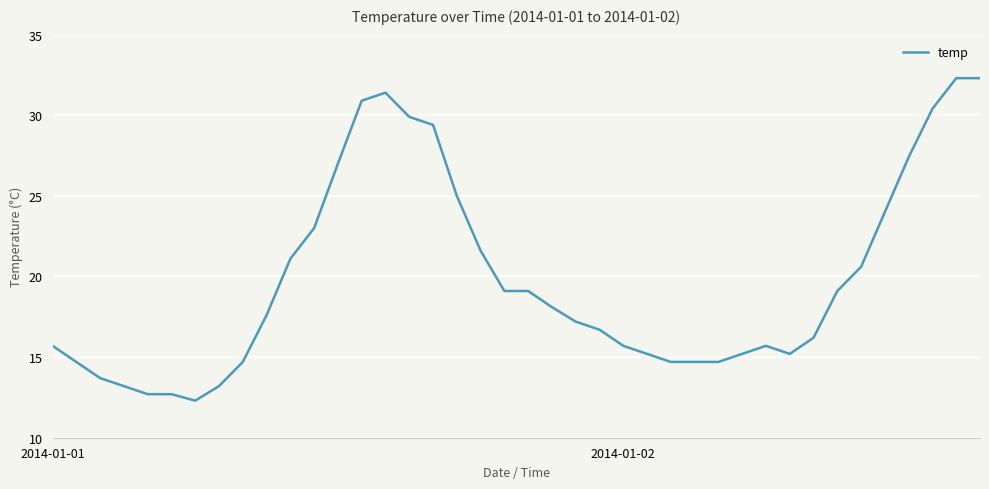

What is the minimum value shown in the chart?

12.3